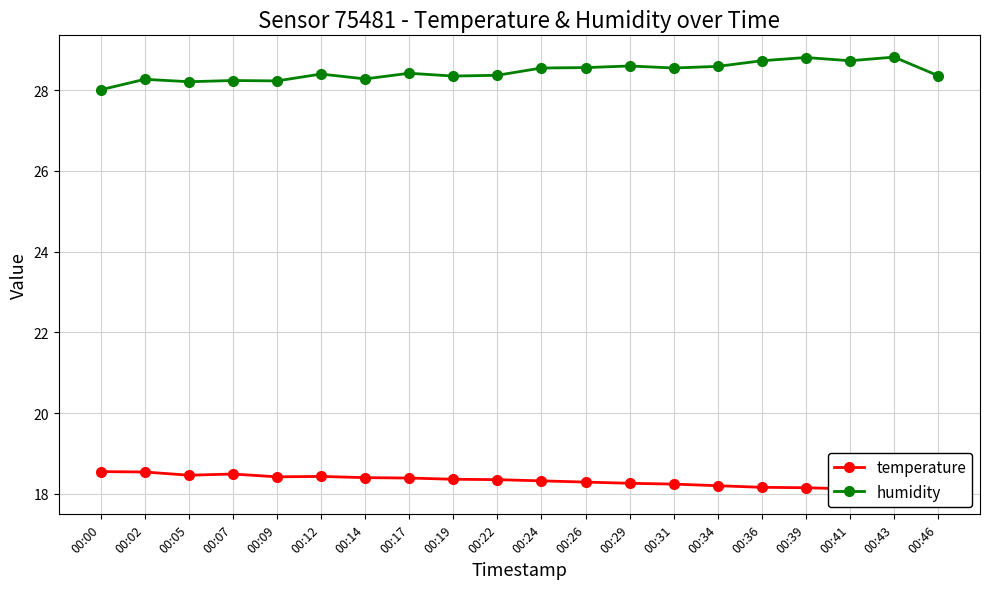

How many lines are shown in the chart?

2